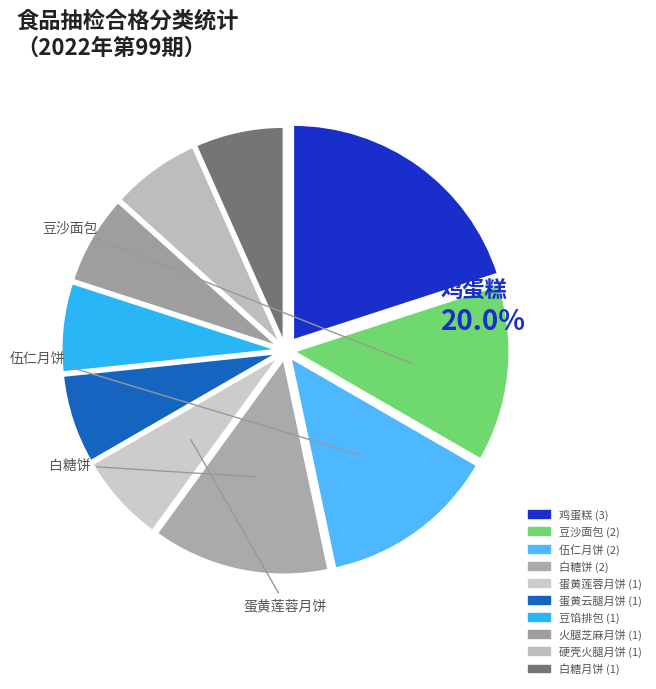

Is there a majority slice in this chart?

No